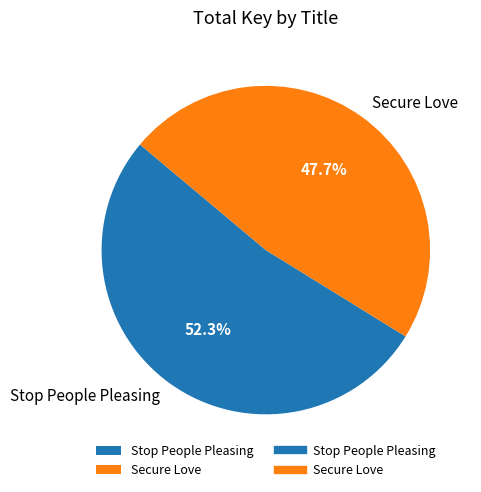

Which category has the biggest portion of the pie?

Stop People Pleasing